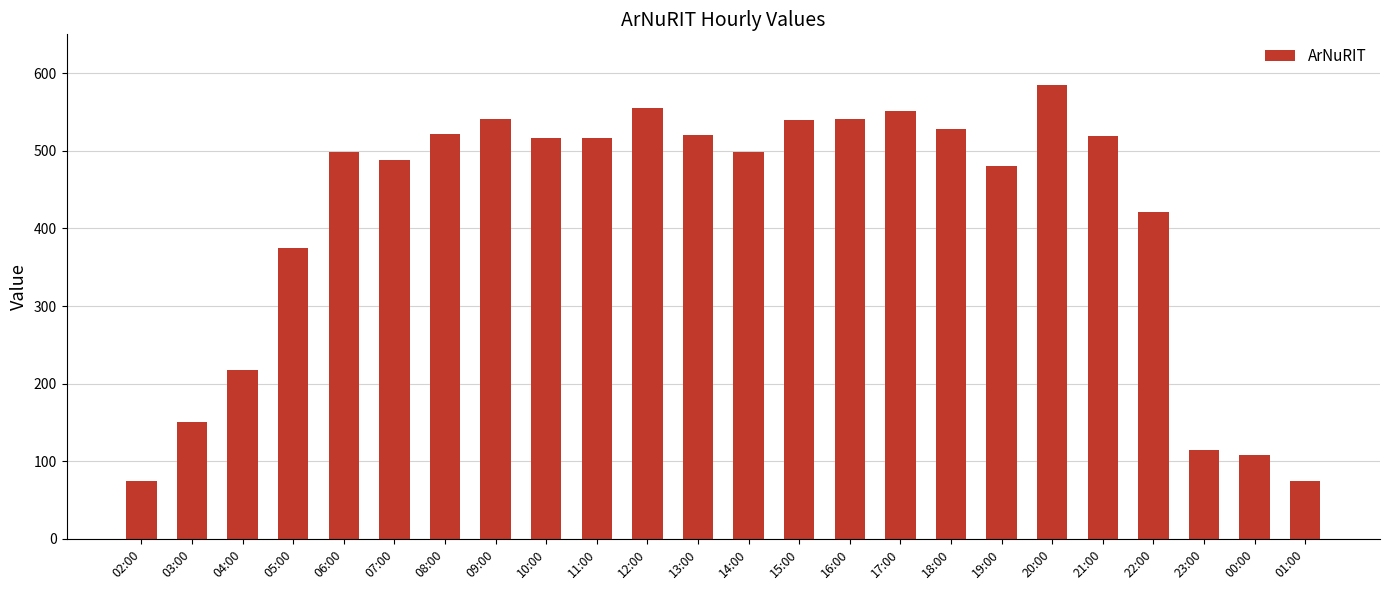

What is the ratio of the value at 20:00 to the value at 06:00?

1.2